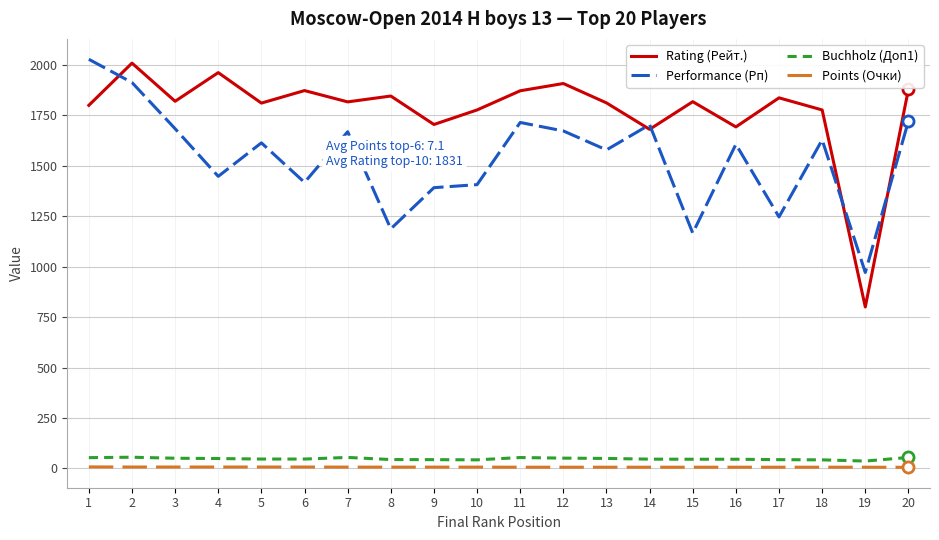

How many categories are shown in the chart?

20